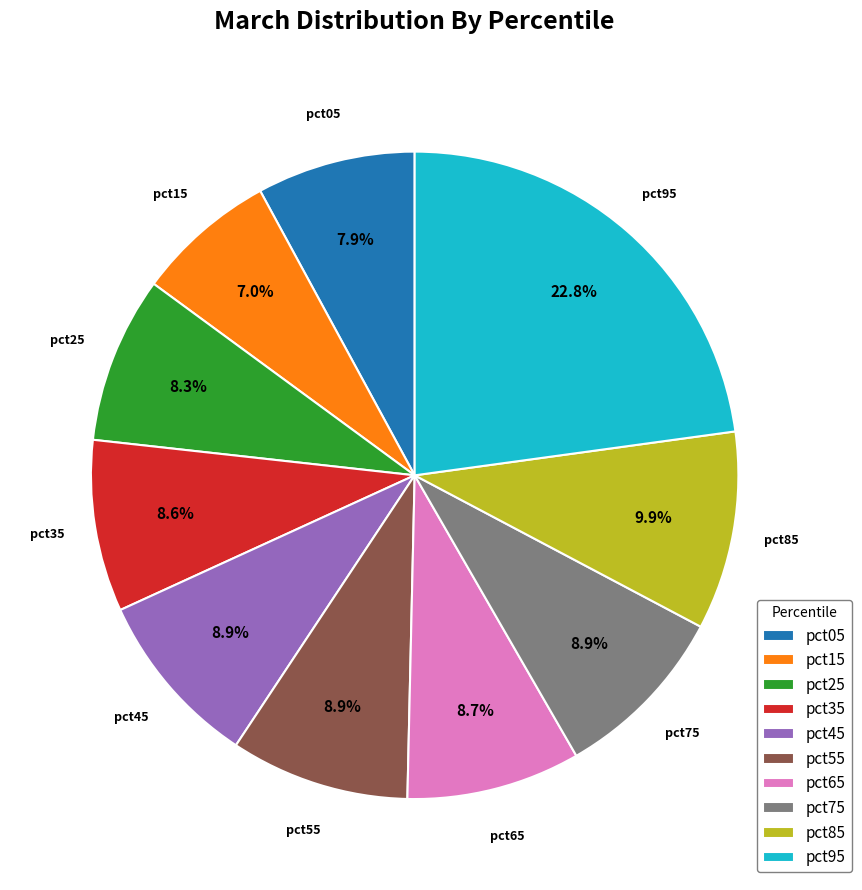

Is there a majority slice in this chart?

No